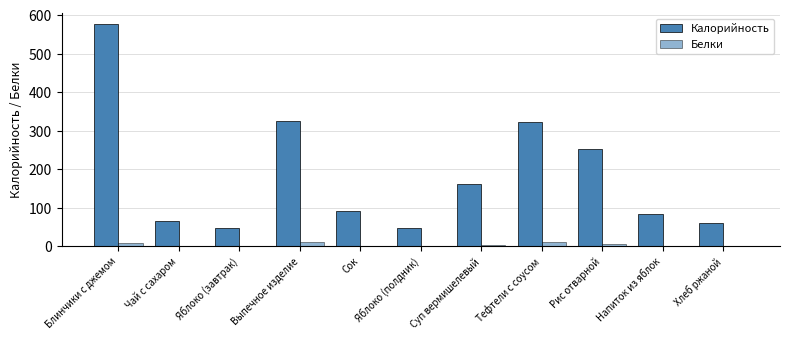

How many groups of bars are there?

11